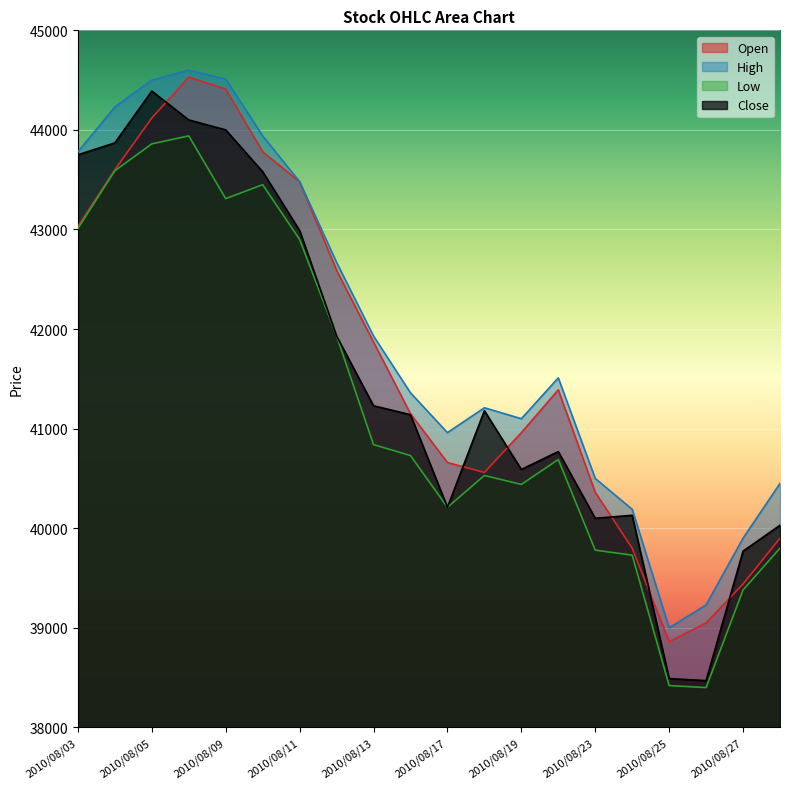

Rank the series at 2010/08/27 from lowest to highest value.

Low, Open, Close, High